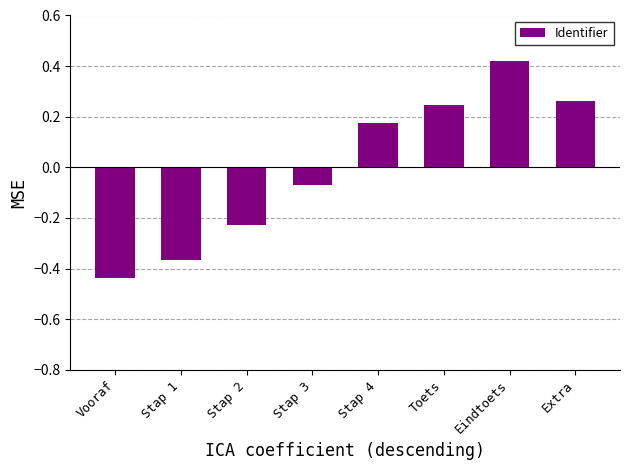

List the labels in order of value, largest first.

Eindtoets, Extra, Toets, Stap 4, Stap 3, Stap 2, Stap 1, Vooraf